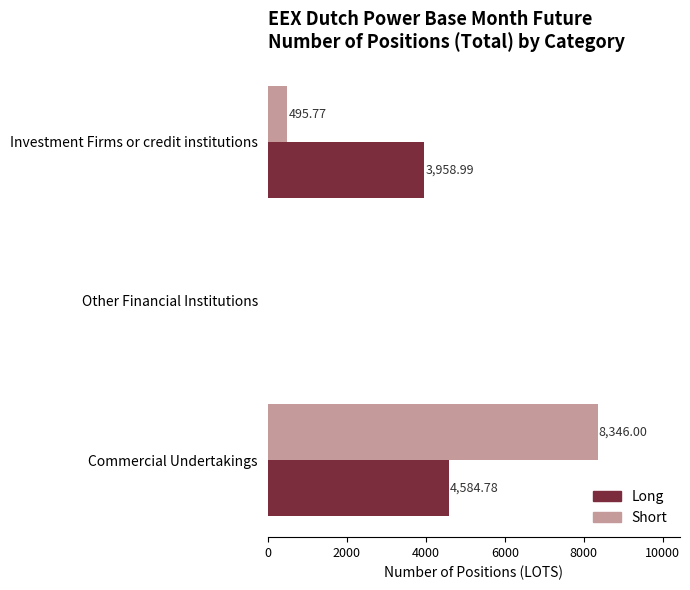

Which series changed the most between Other Financial Institutions and Commercial Undertakings?

Short